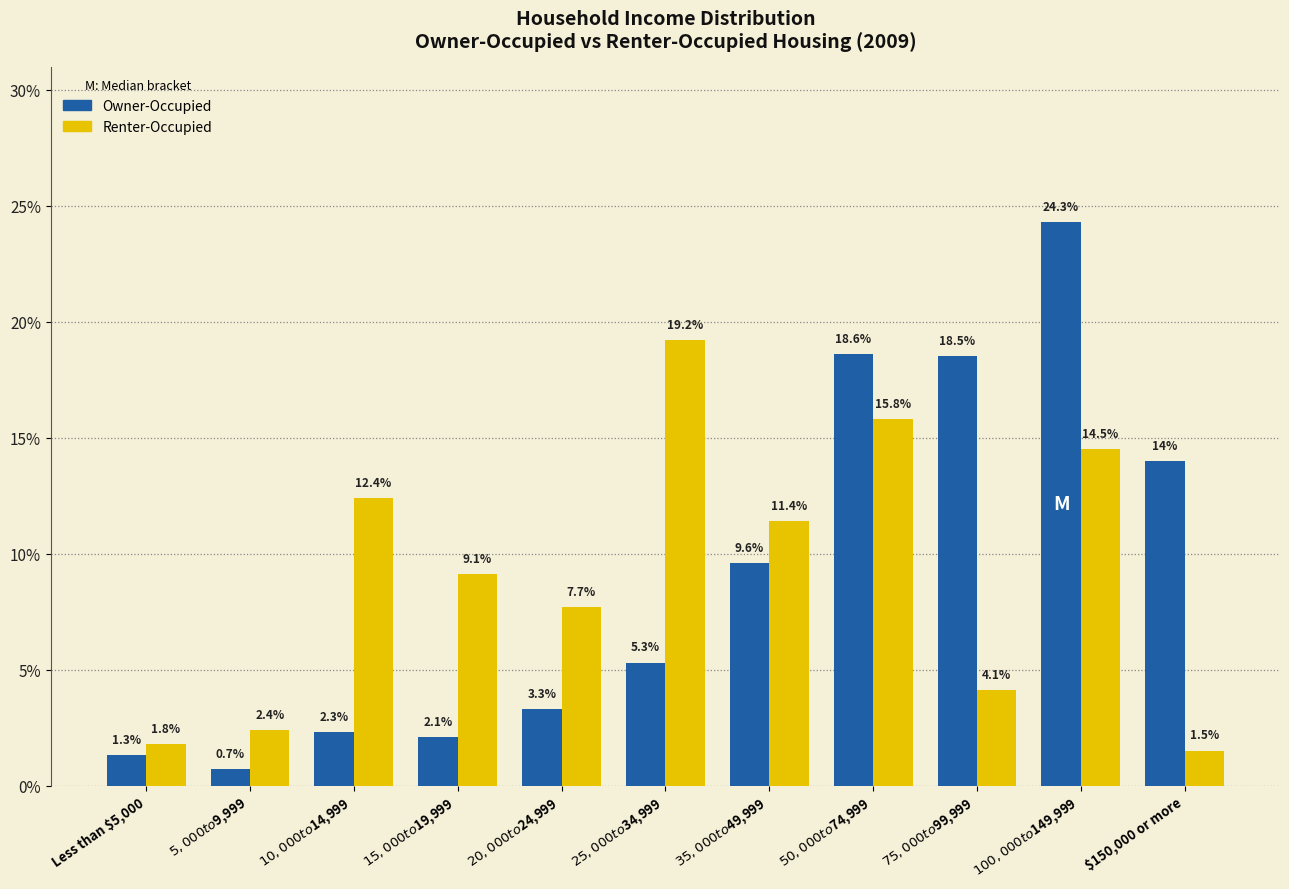

Reading left to right, extract all data points from this chart.

Owner-Occupied: 0.0	0.0	0.0	0.0	0.0	0.1	0.1	0.2	0.2	0.2	0.1
Renter-Occupied: 0.0	0.0	0.1	0.1	0.1	0.2	0.1	0.2	0.0	0.1	0.0